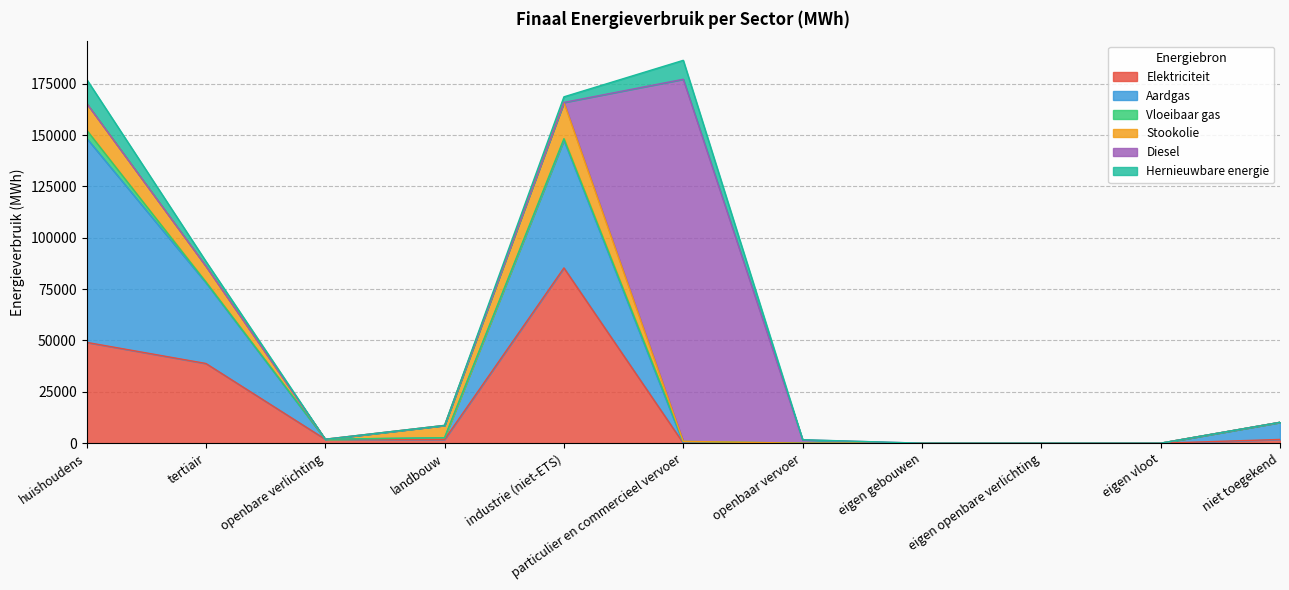

In Vloeibaar gas, how many points are lower than both neighbors (excluding endpoints)?

1